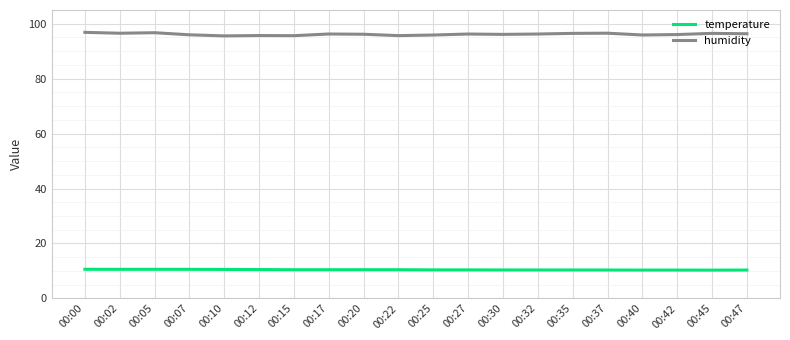

Rank the series by their maximum value, from lowest to highest.

temperature, humidity